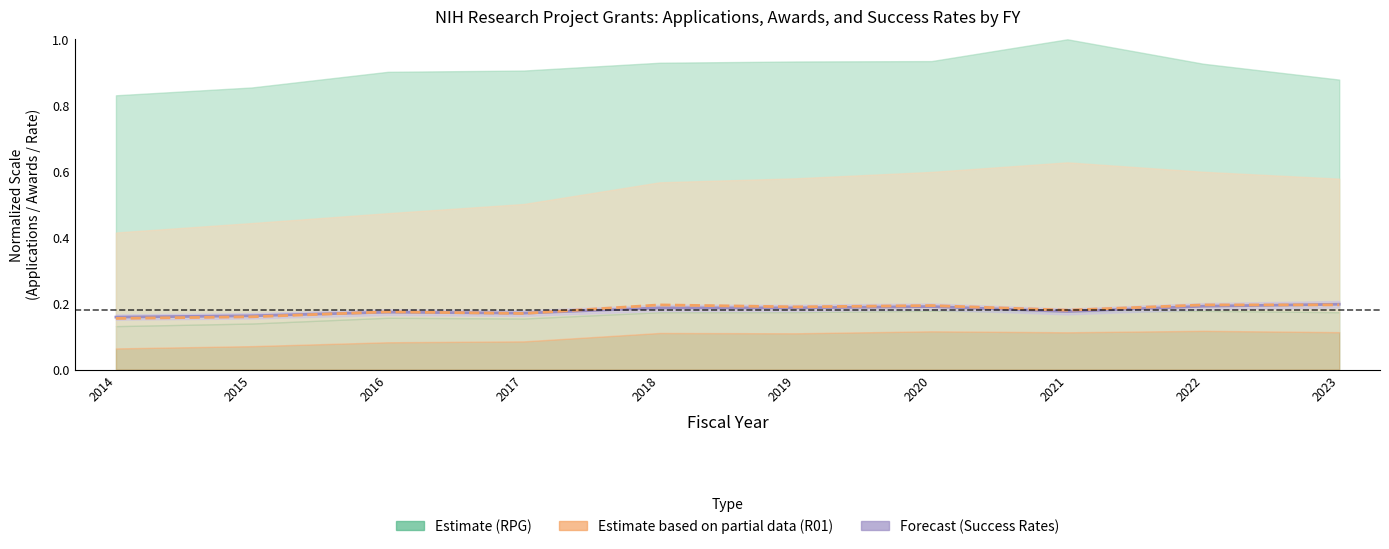

What is the sum of all RPG Success Rate values?

1.8